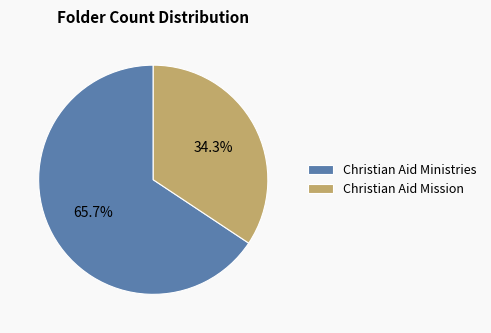

True or false: Christian Aid Ministries accounts for 66% of the total.

True